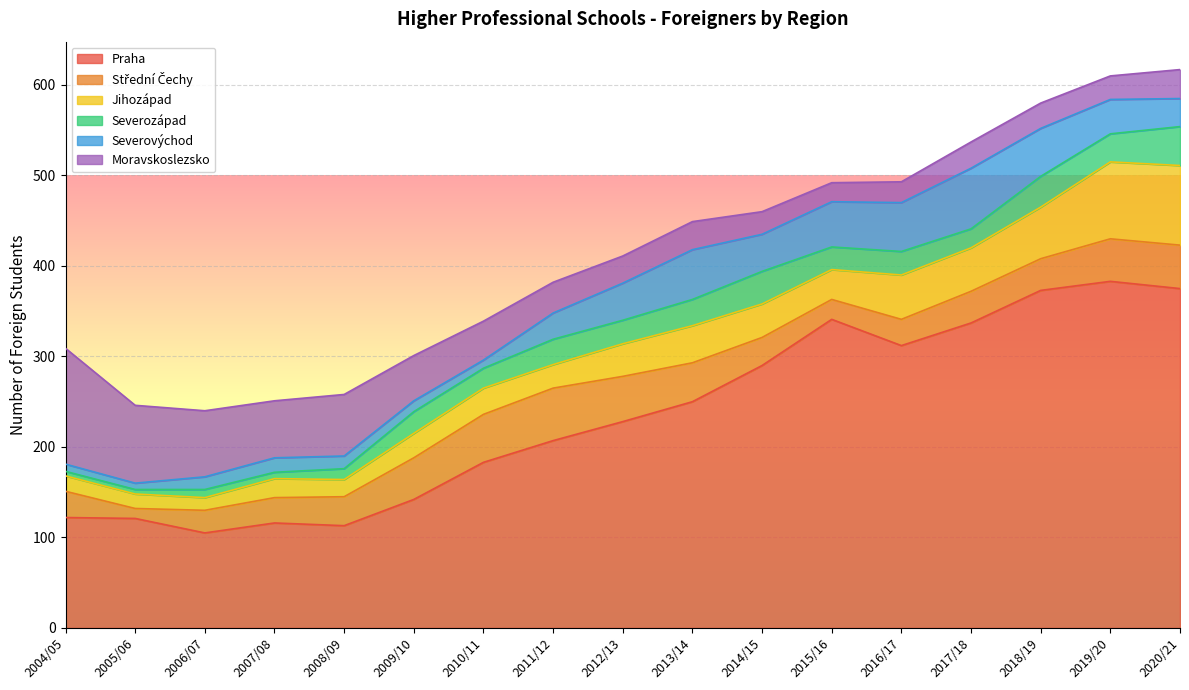

The value of Severovýchod at 2006/07 is 14. True or false?

True